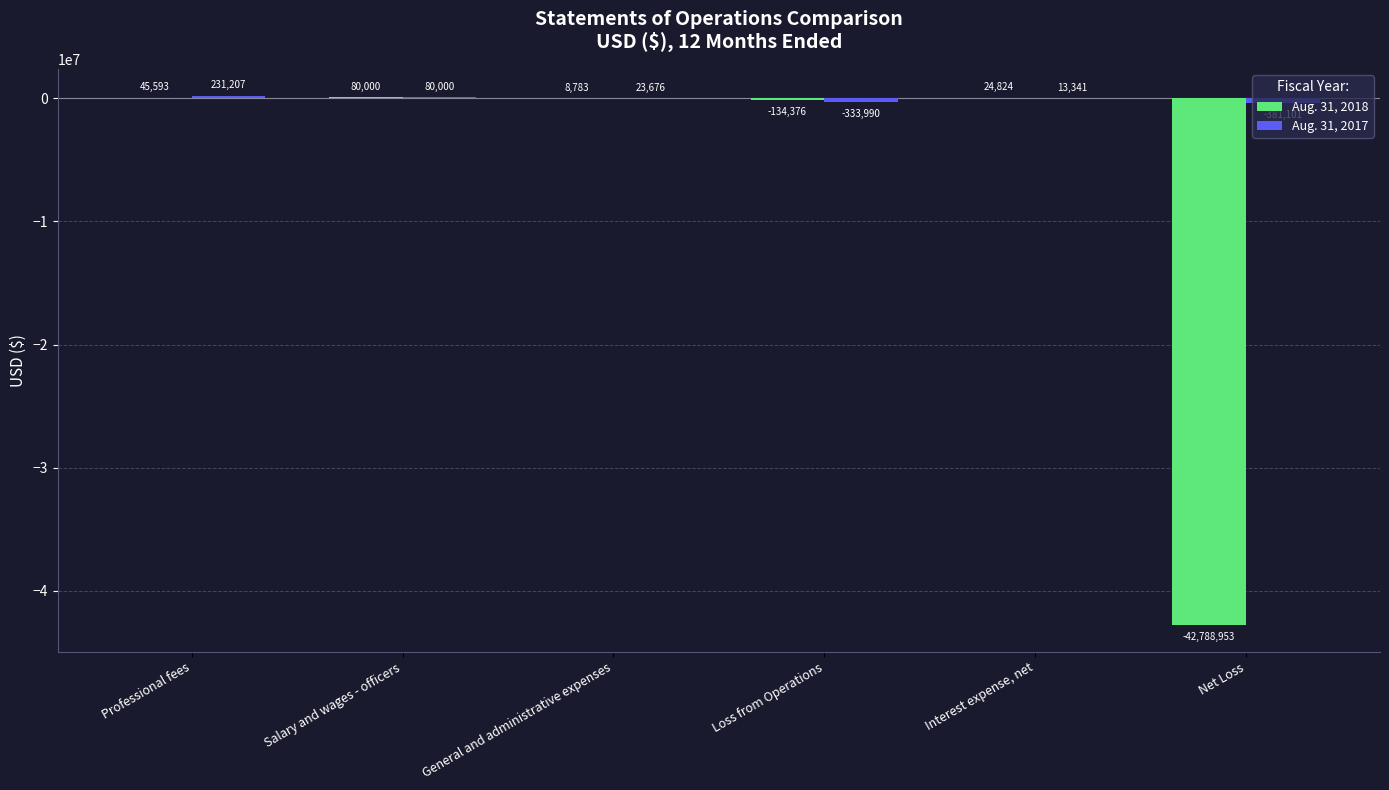

At which category is the sum across all series the highest?

Professional fees